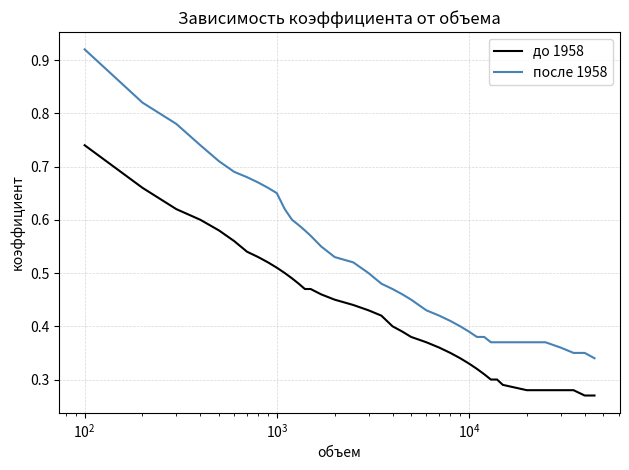

Which series has the largest total across all categories?

после 1958